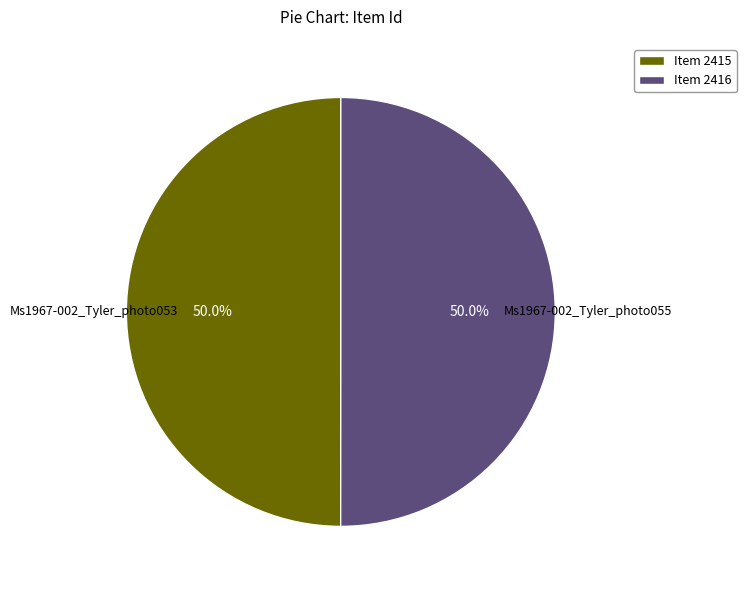

Is the sum of Item 2415 and Item 2416 greater than half?

Yes